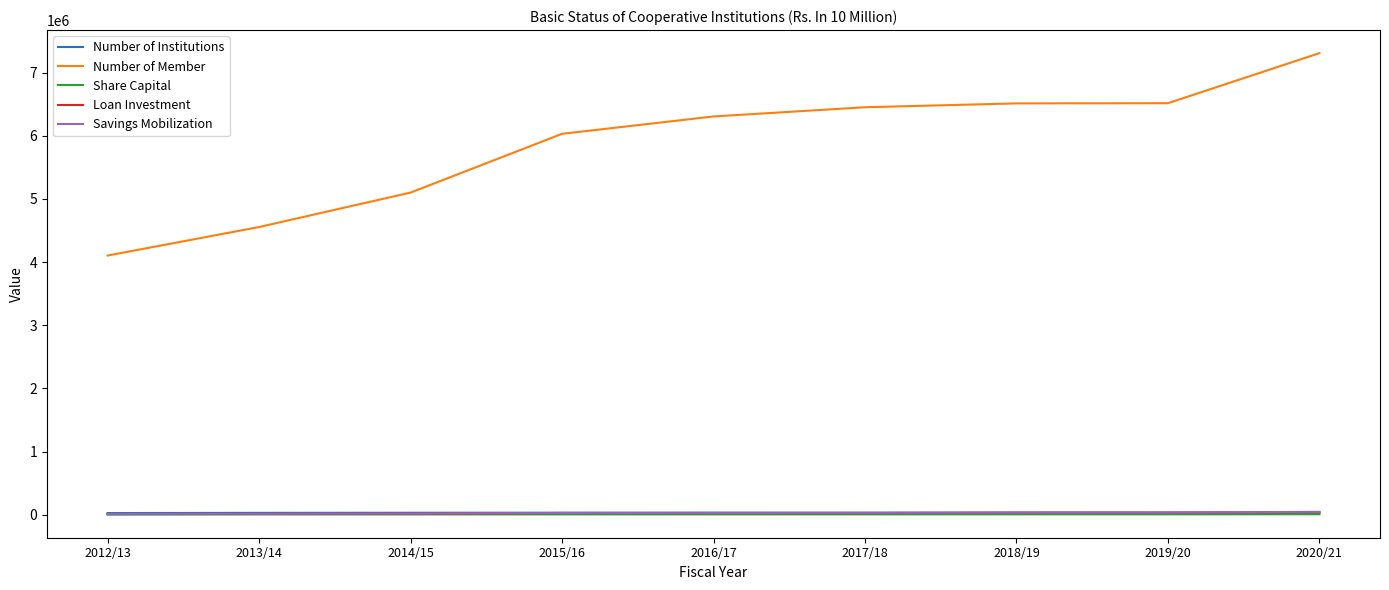

At which category is the sum across all series the highest?

2020/21